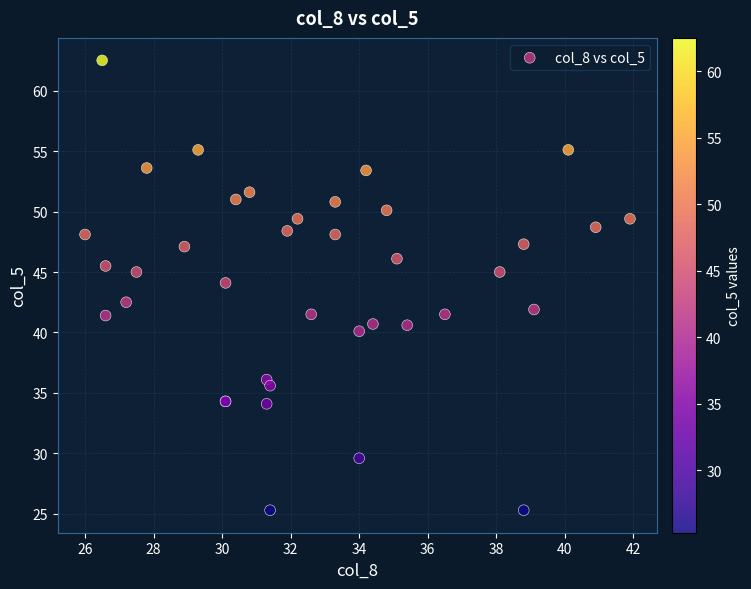

What Y value in the scatter plot is closest to 43?

42.5